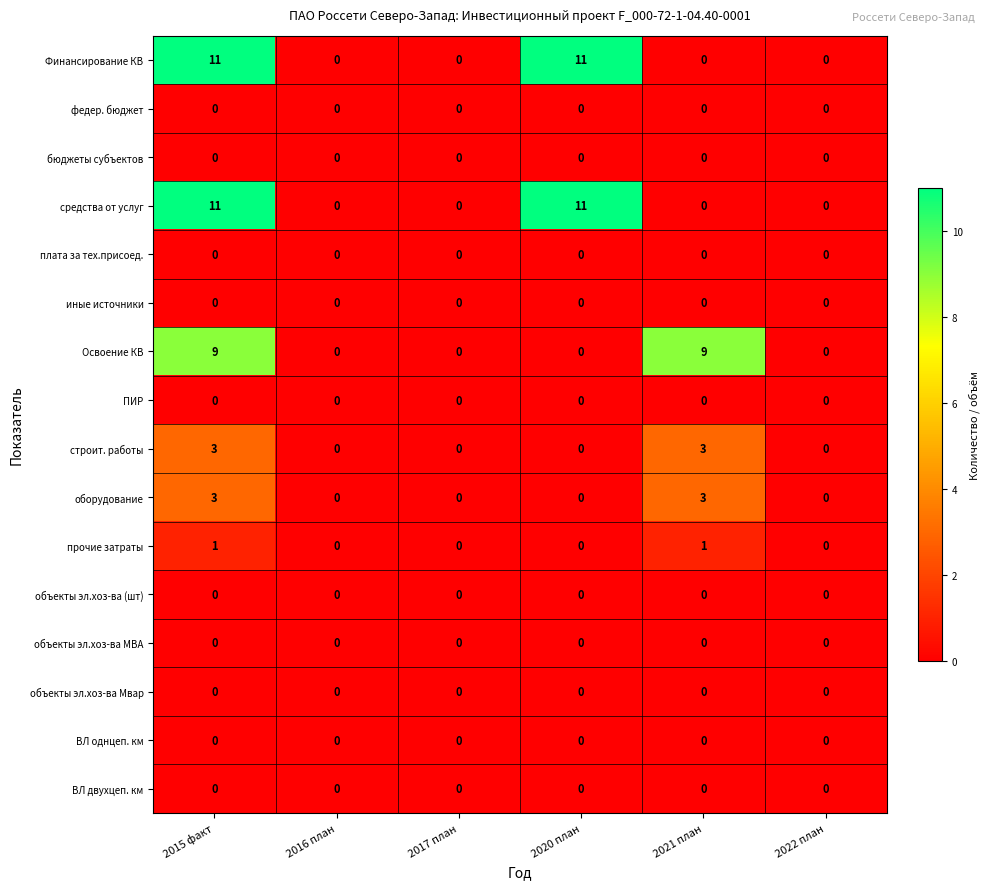

Read the средства от услуг value at 2015 факт, to the nearest 5.

10